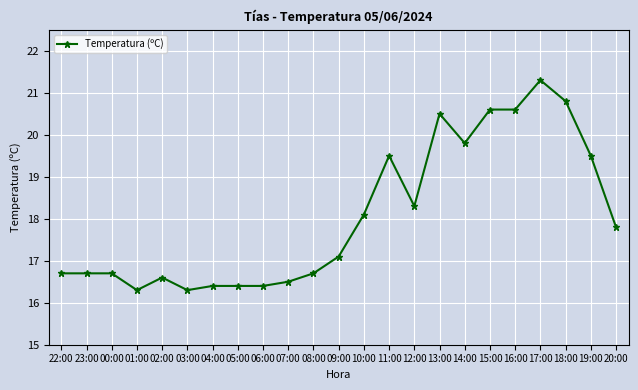

What is the minimum value shown in the chart?

16.3